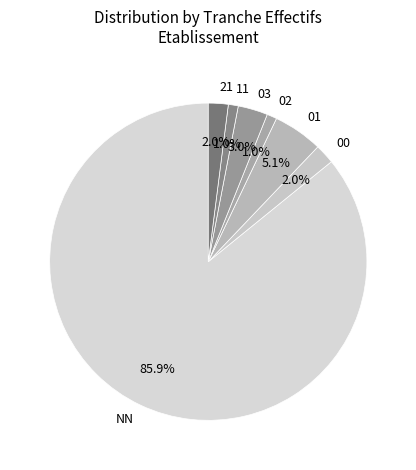

To the nearest percent, what percentage of the pie is NN?

86%